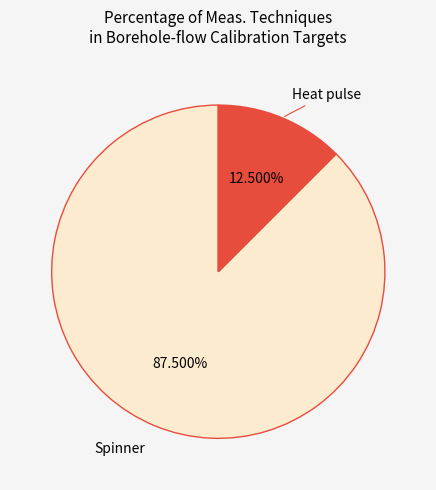

How many slices are in this pie chart?

2